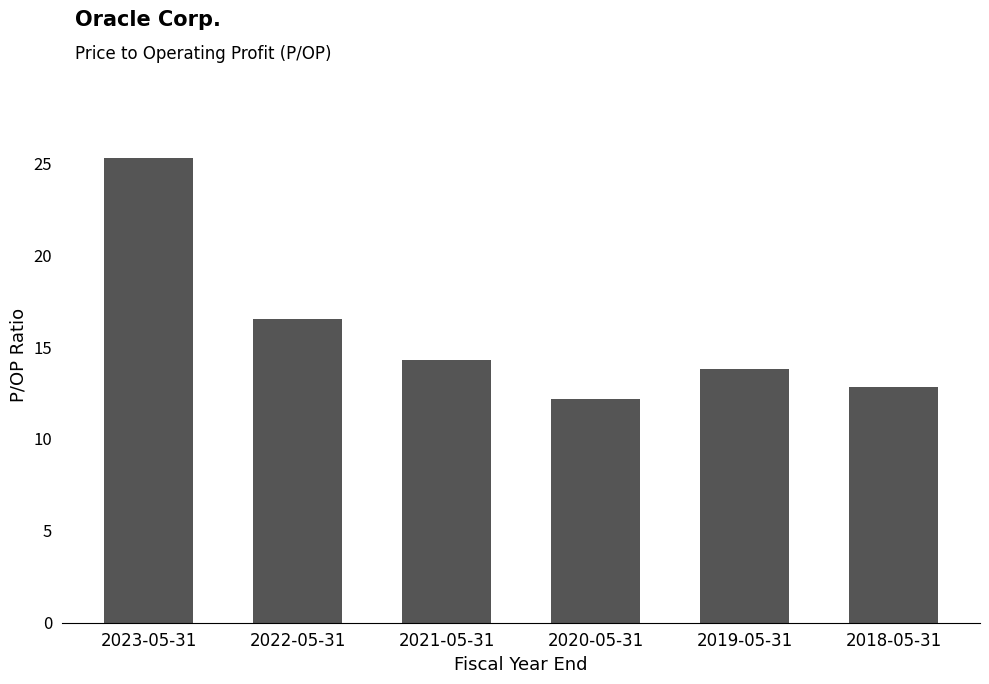

How many distinct data groups are displayed?

1